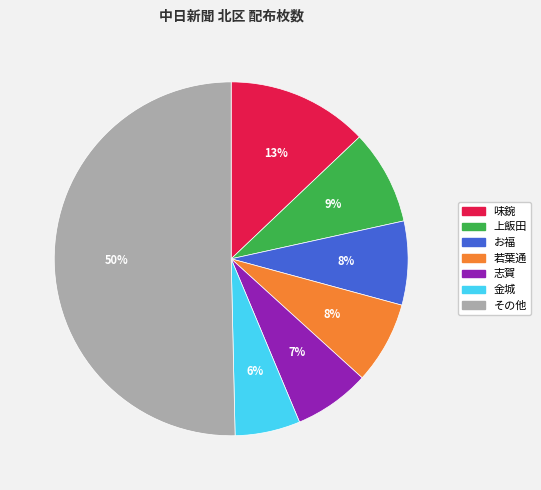

To the nearest percent, what is the difference between the largest and smallest slice percentages?

44%